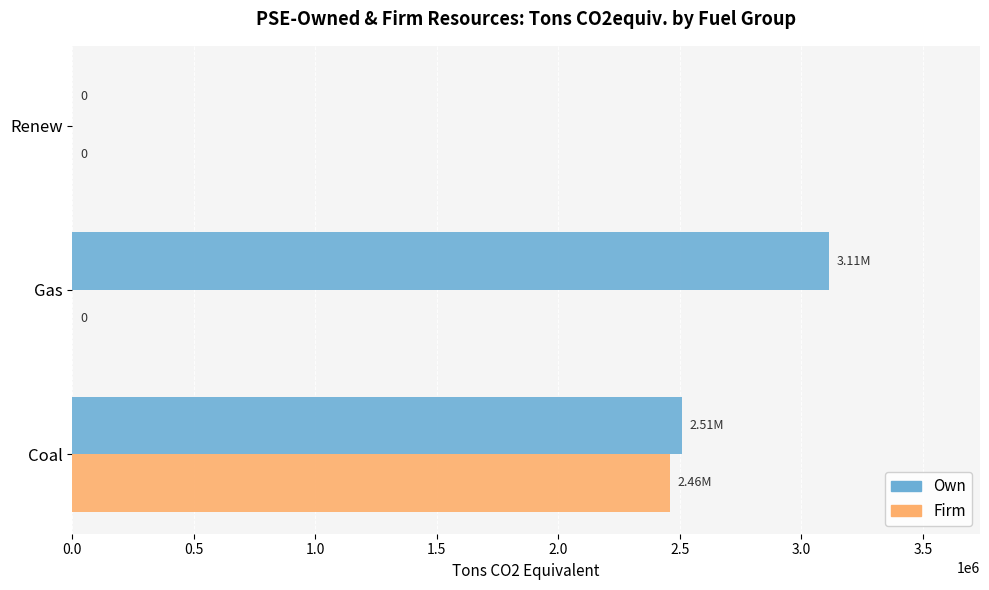

Which category has the highest value in the Own series?

Gas